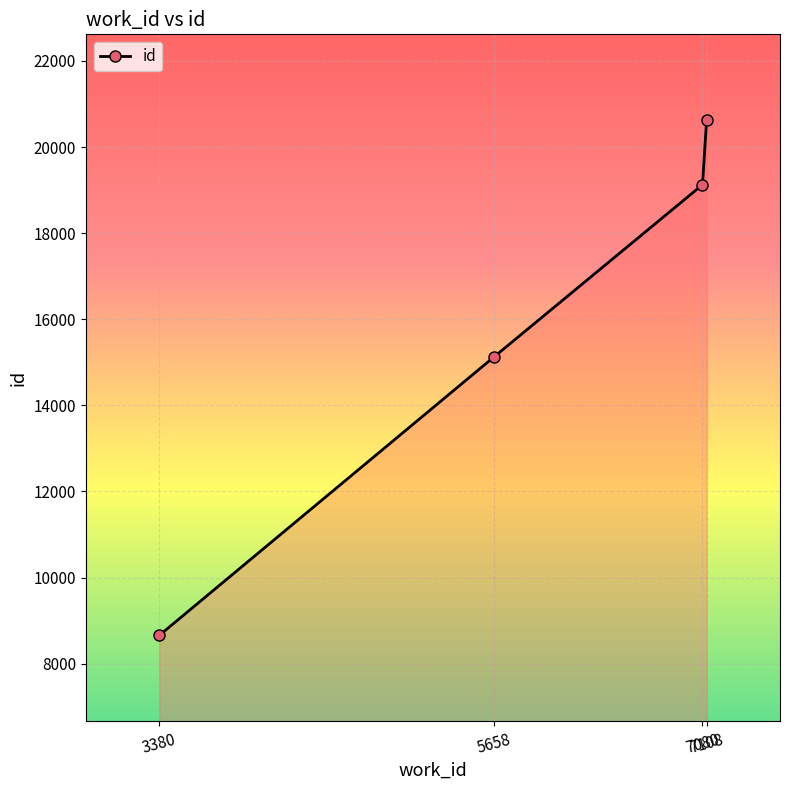

List the labels in order of value, smallest first.

3380, 5658, 7080, 7108